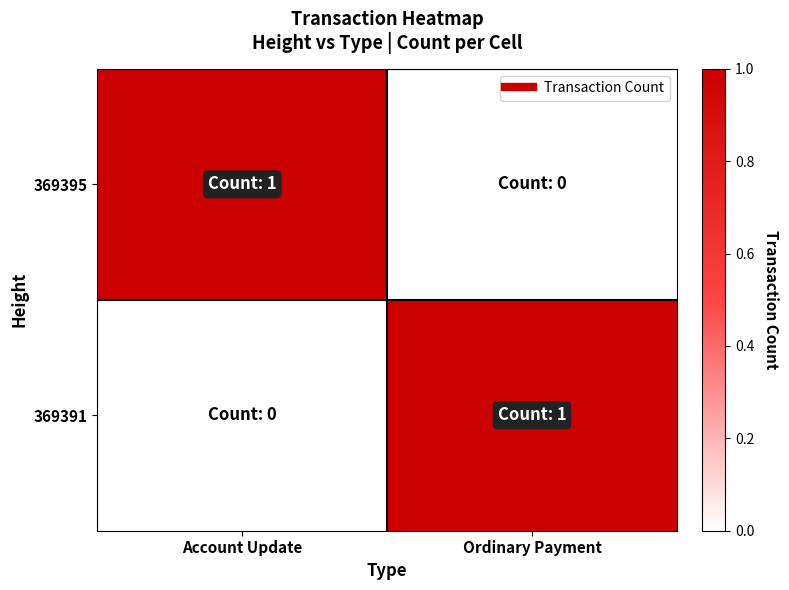

Between Account Update and Ordinary Payment, which series saw the biggest shift?

369395